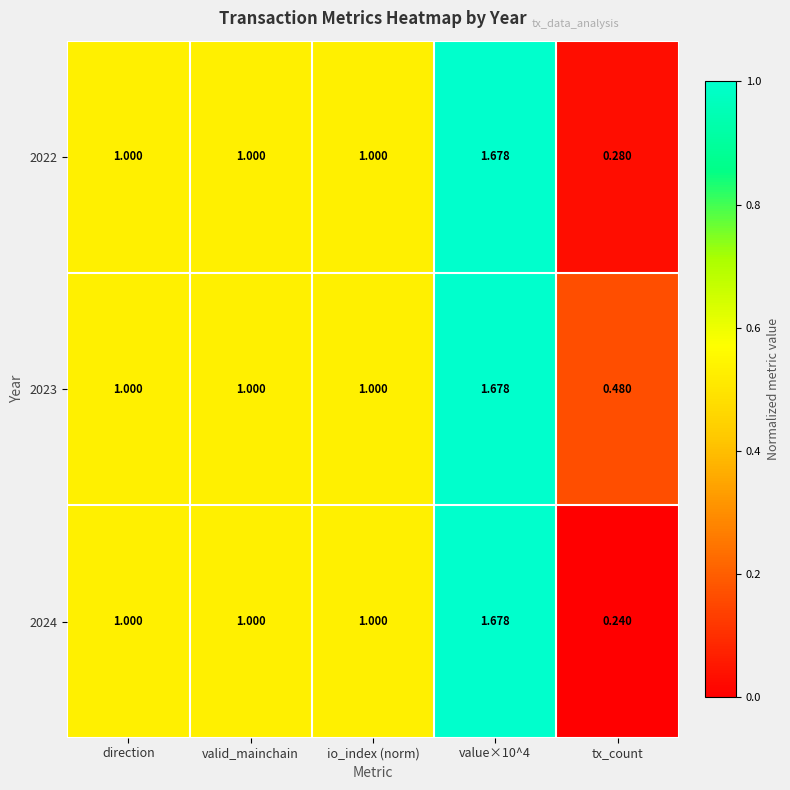

Which label corresponds to the smallest value in the chart?

tx_count